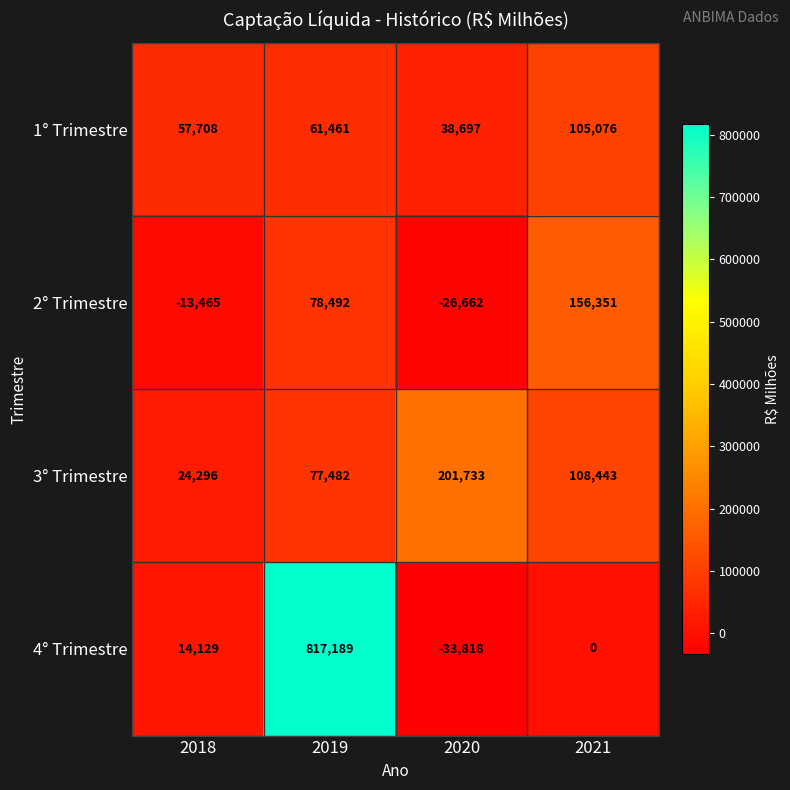

Reading left to right, extract all data points from this chart.

1° Trimestre: 2018=57708	2019=61461	2020=38697	2021=105076
2° Trimestre: 2018=-13465	2019=78492	2020=-26662	2021=156351
3° Trimestre: 2018=24296	2019=77482	2020=201733	2021=108443
4° Trimestre: 2018=14129	2019=817189	2020=-33818	2021=0